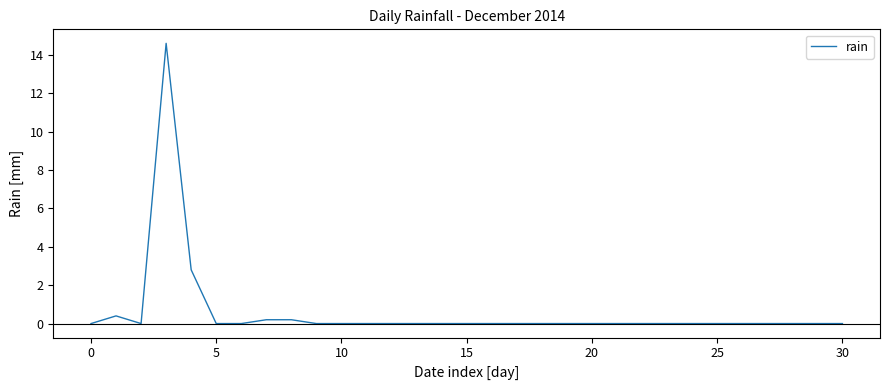

What is the difference between the maximum and minimum values?

14.6